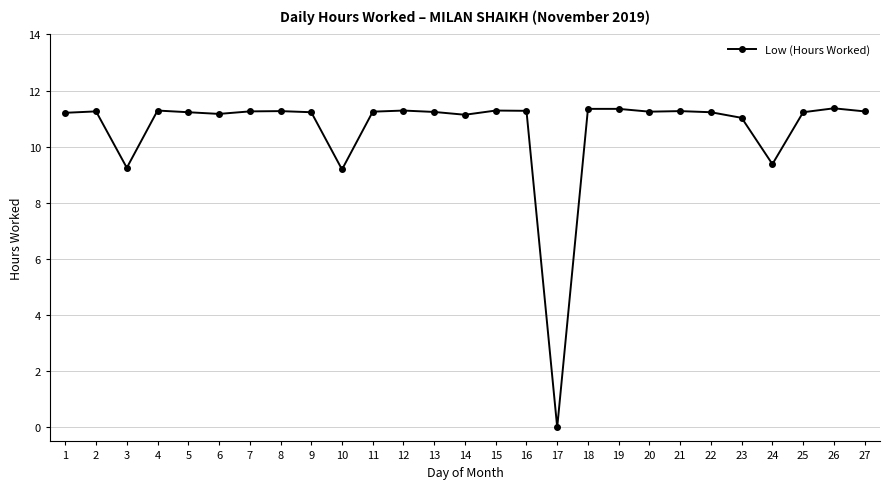

The value at 15 is 11.3. True or false?

True